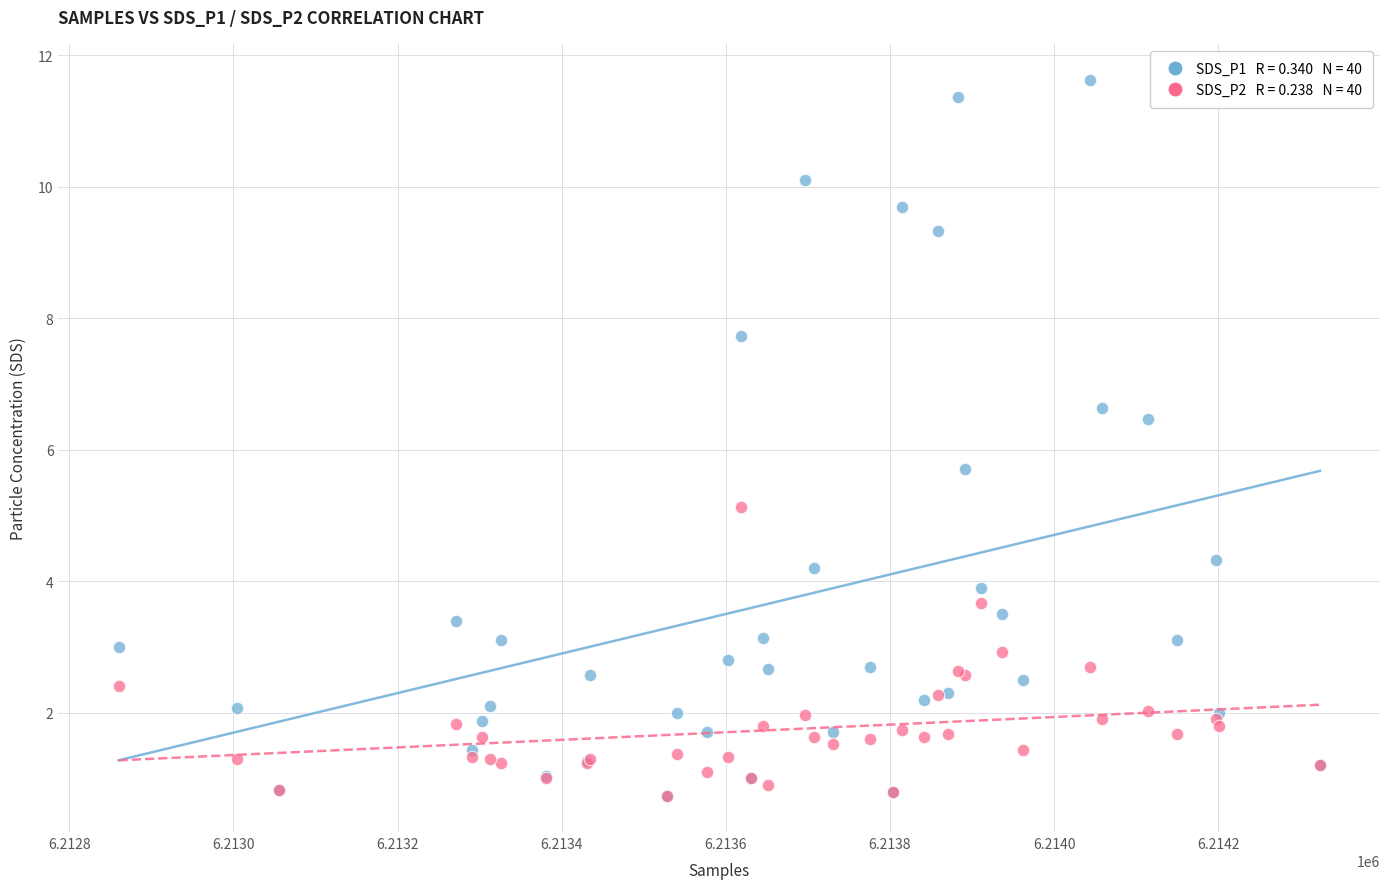

Across all series, what Y value is closest to 6?

5.7